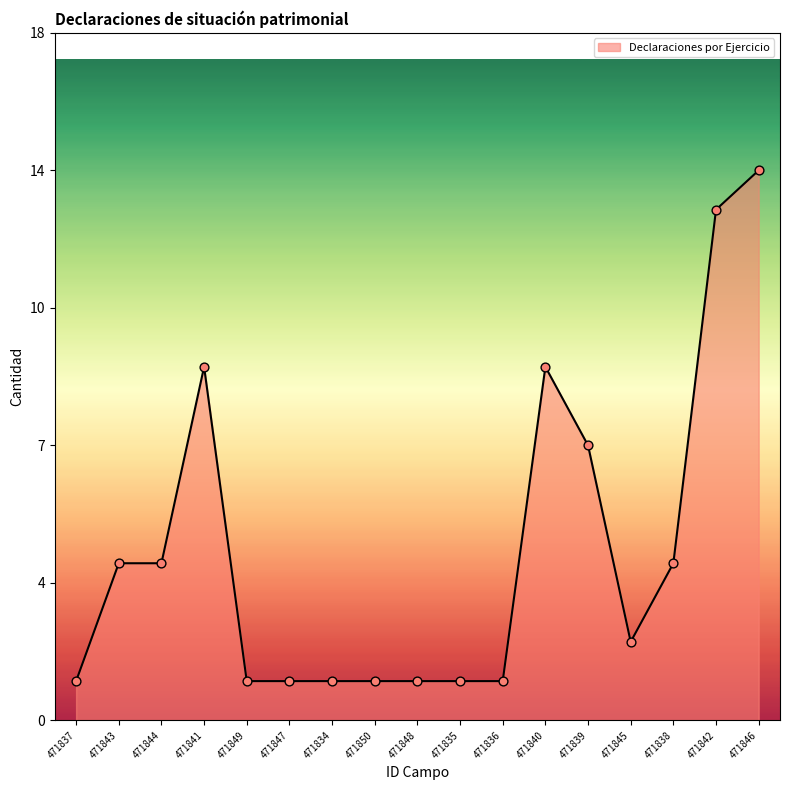

Between 471850 and 471846, which is larger?

471846